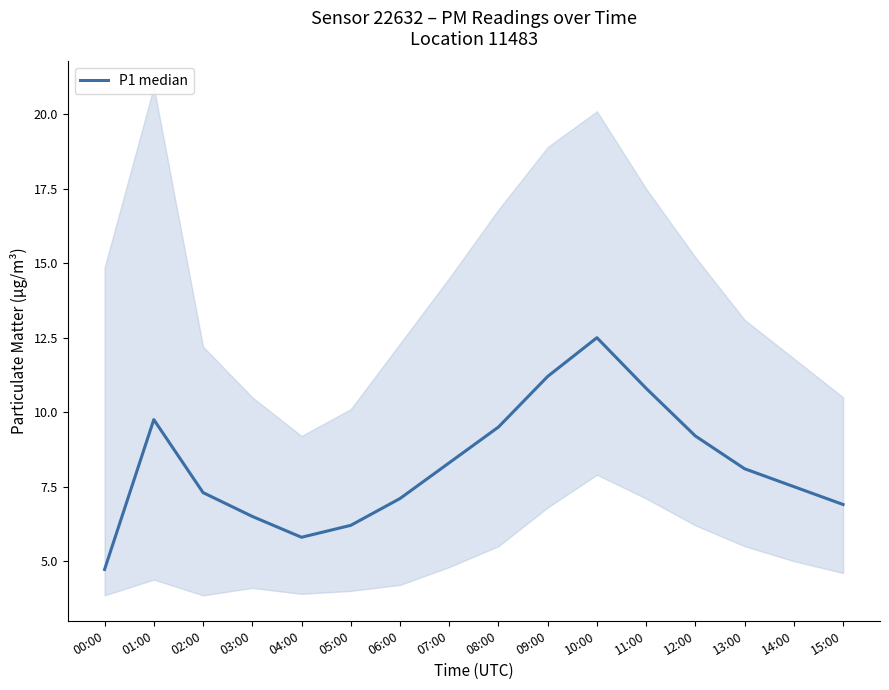

Rank the categories by value from highest to lowest.

10:00, 09:00, 11:00, 01:00, 08:00, 12:00, 07:00, 13:00, 14:00, 02:00, 06:00, 15:00, 03:00, 05:00, 04:00, 00:00